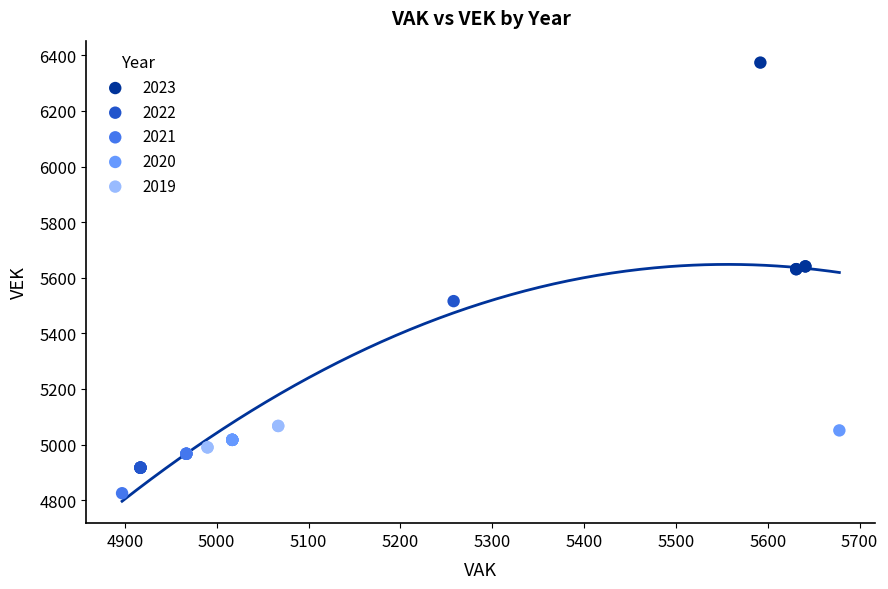

What are all the series names shown in the legend?

2023, 2022, 2021, 2020, 2019